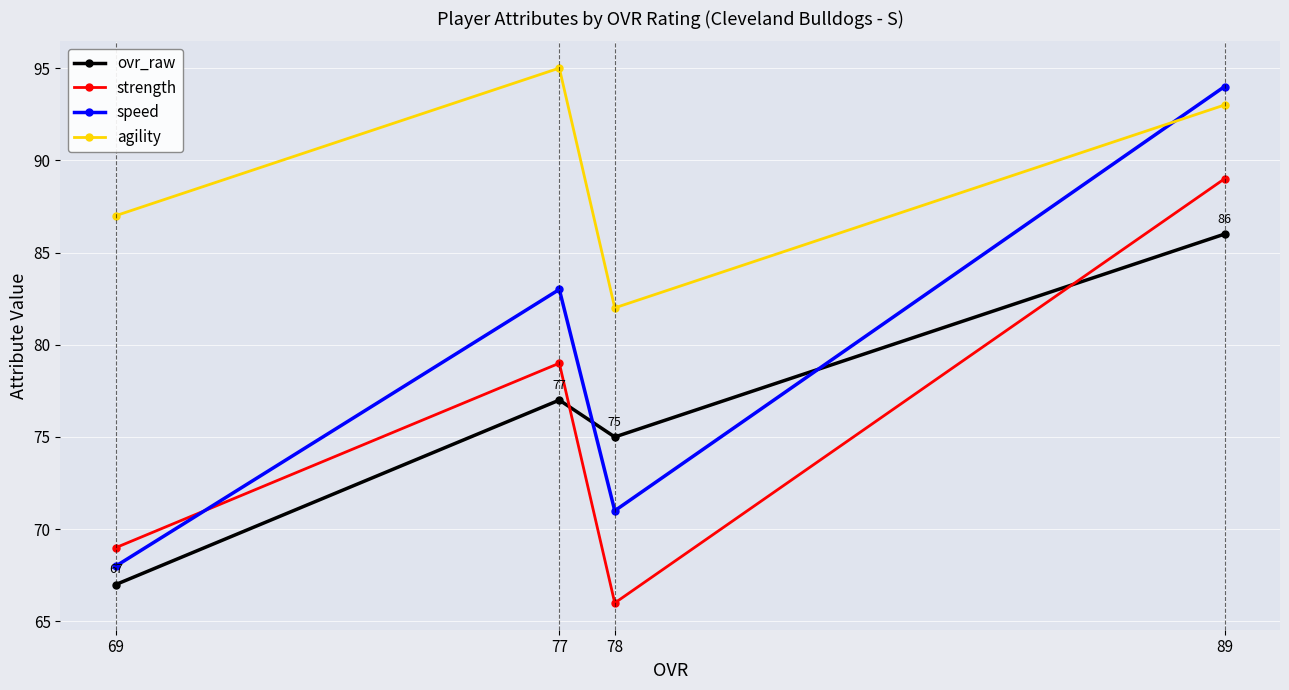

What is the average value of the strength series?

76